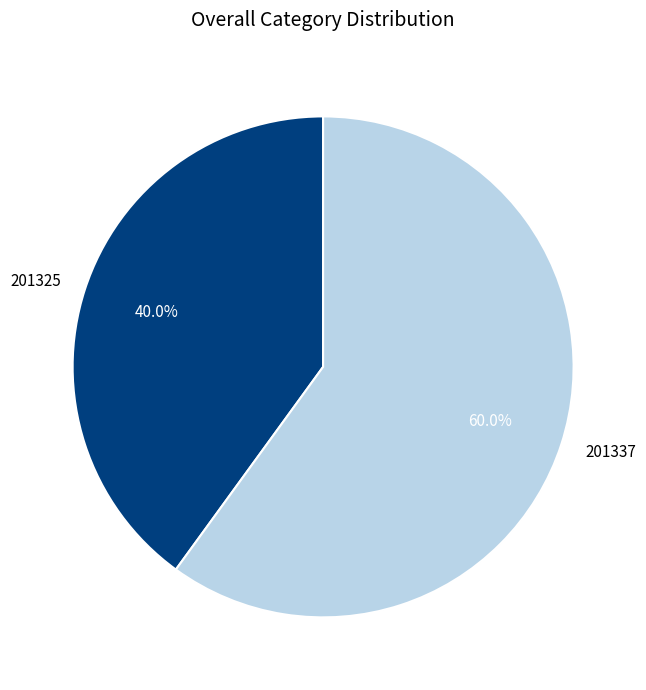

Rank the categories by value from highest to lowest.

201337, 201325